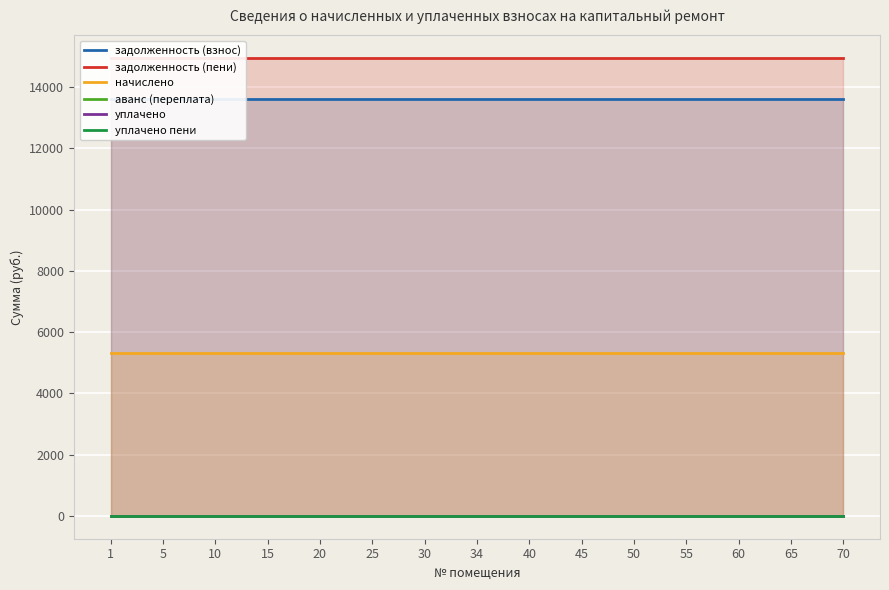

How many data points does each series have?

15